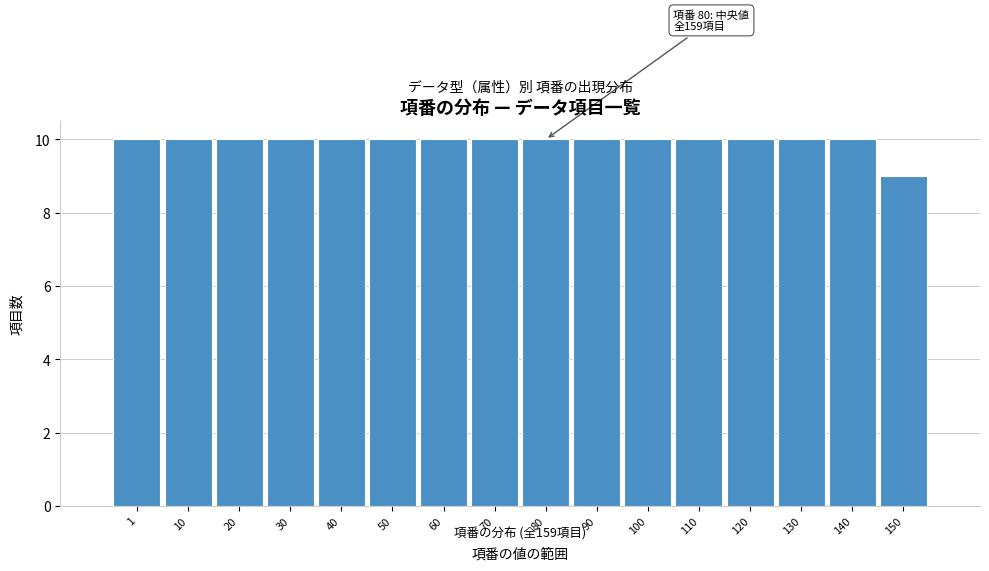

Reading left to right, extract all data points from this chart.

10	10	10	10	10	10	10	10	10	10	10	10	10	10	10	9